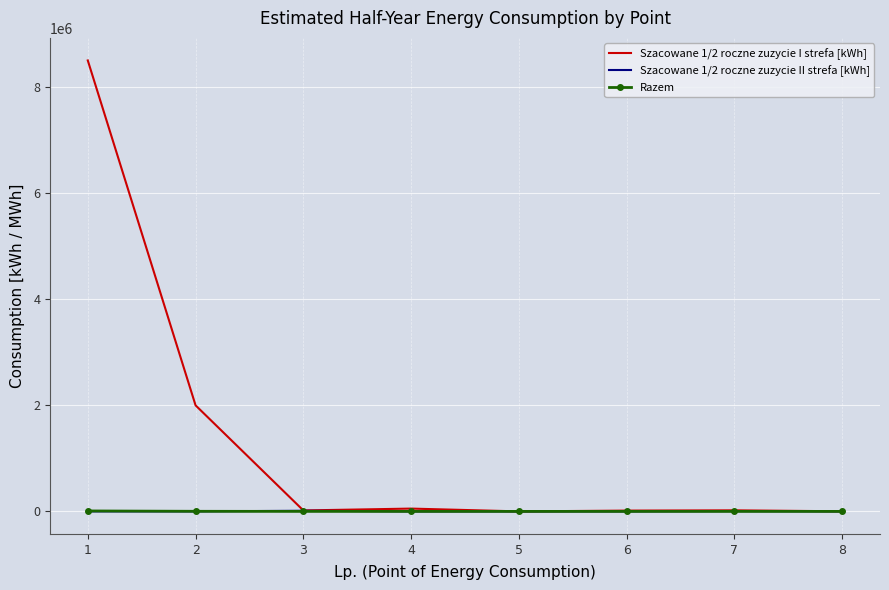

Which series has the widest spread of values?

Szacowane 1/2 roczne zuzycie I strefa [kWh]